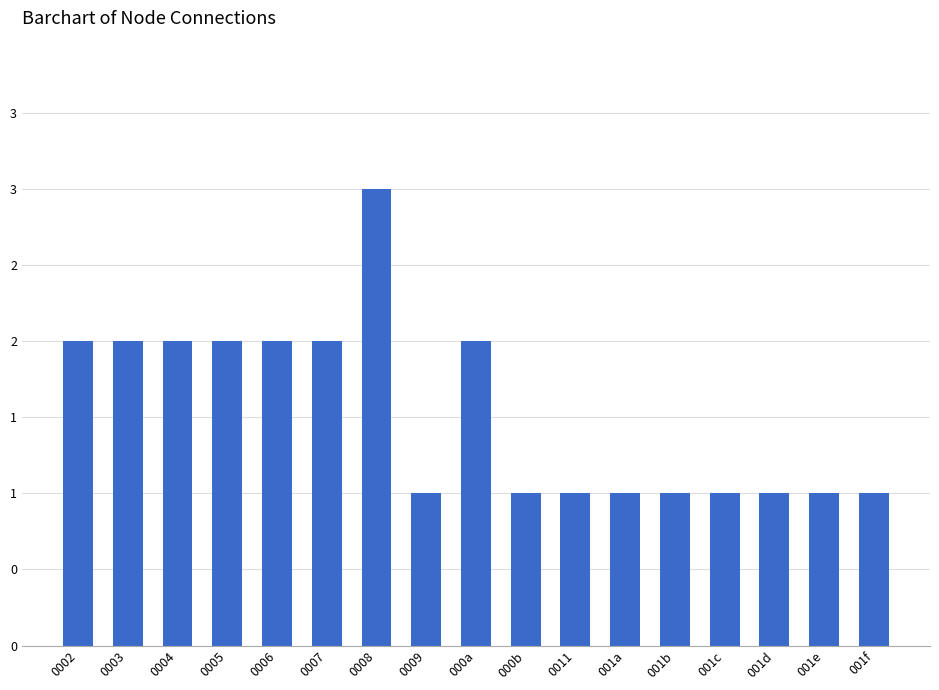

What is the difference between the maximum and second lowest values?

2